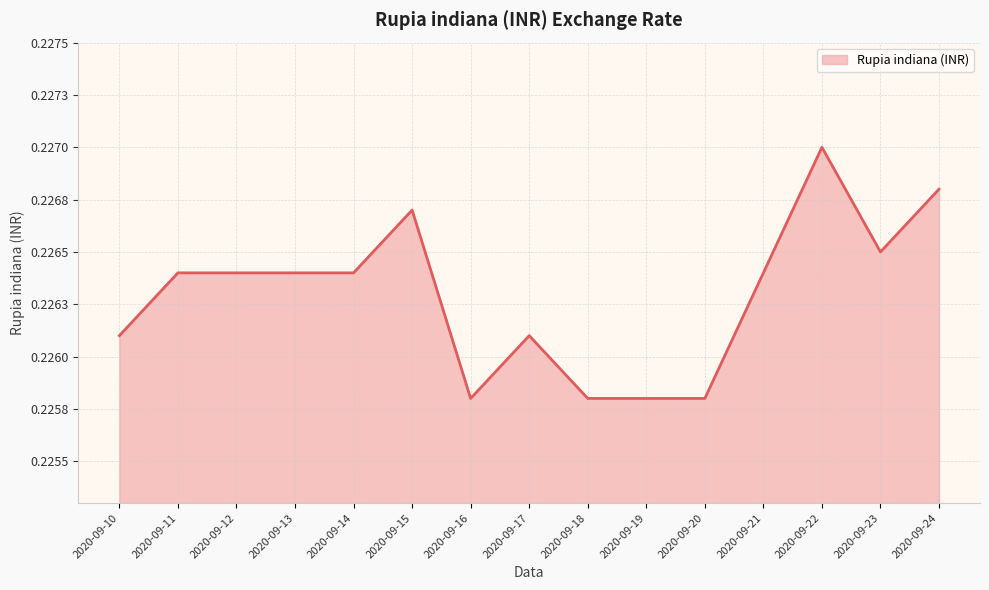

Count the number of data series in this chart.

1